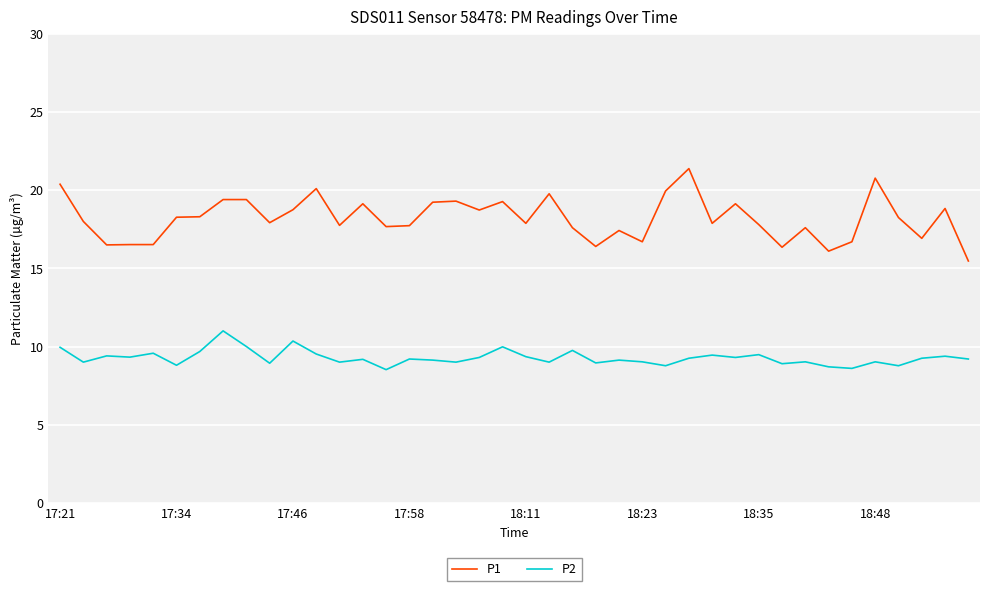

What is the smallest value displayed?

8.5